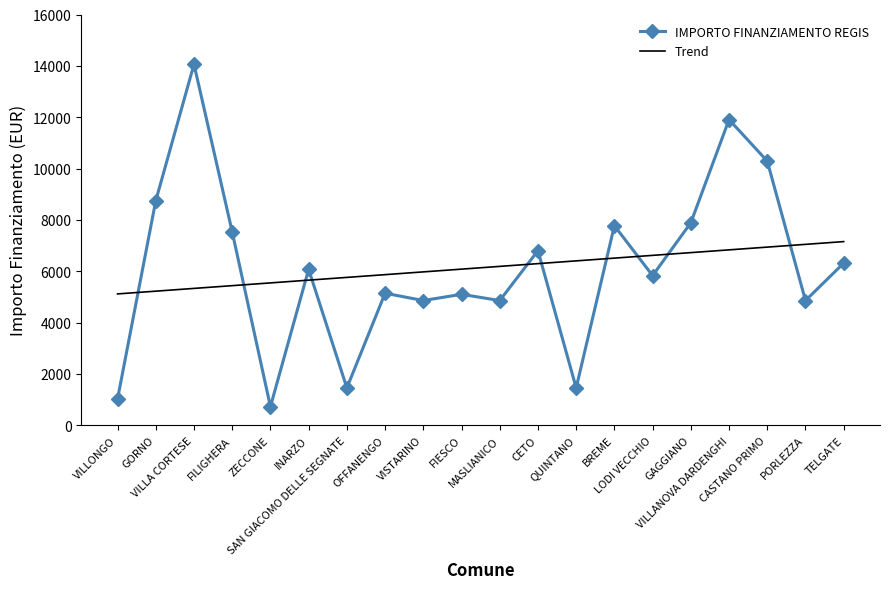

What is the sum of the values at FIESCO and VILLANOVA DARDENGHI?

17010